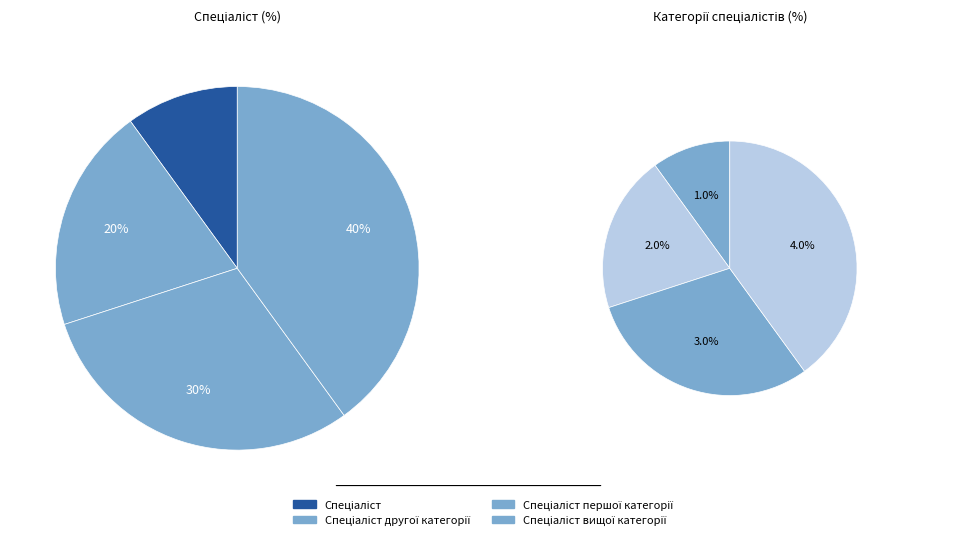

How many segments does this pie chart have?

4